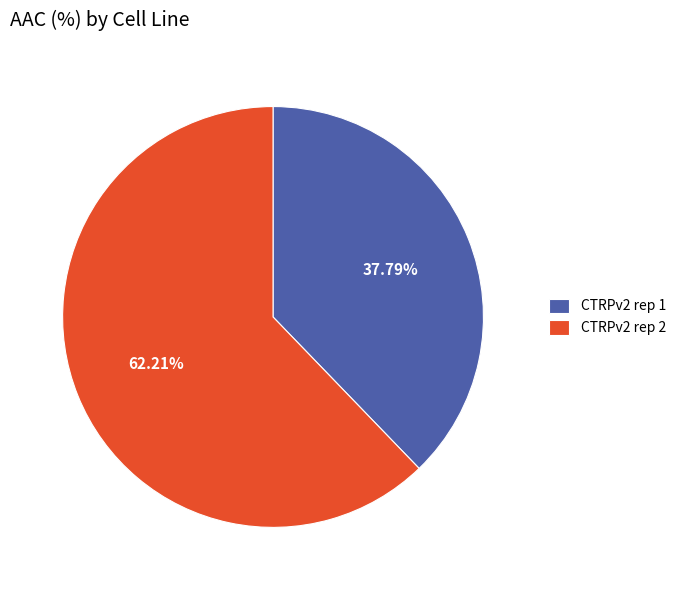

The CTRPv2 rep 1 slice represents 38% of the pie. True or false?

True